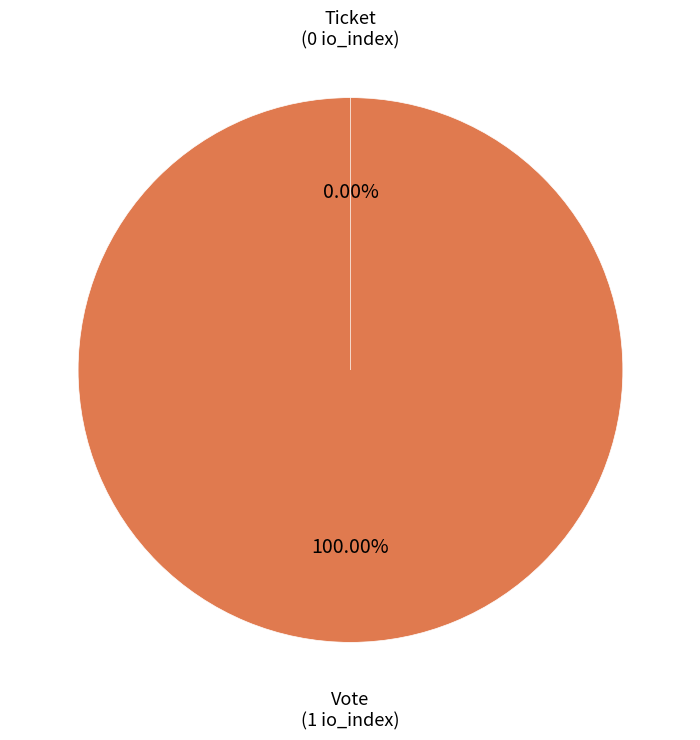

Is there any slice that represents more than half of the pie?

Yes